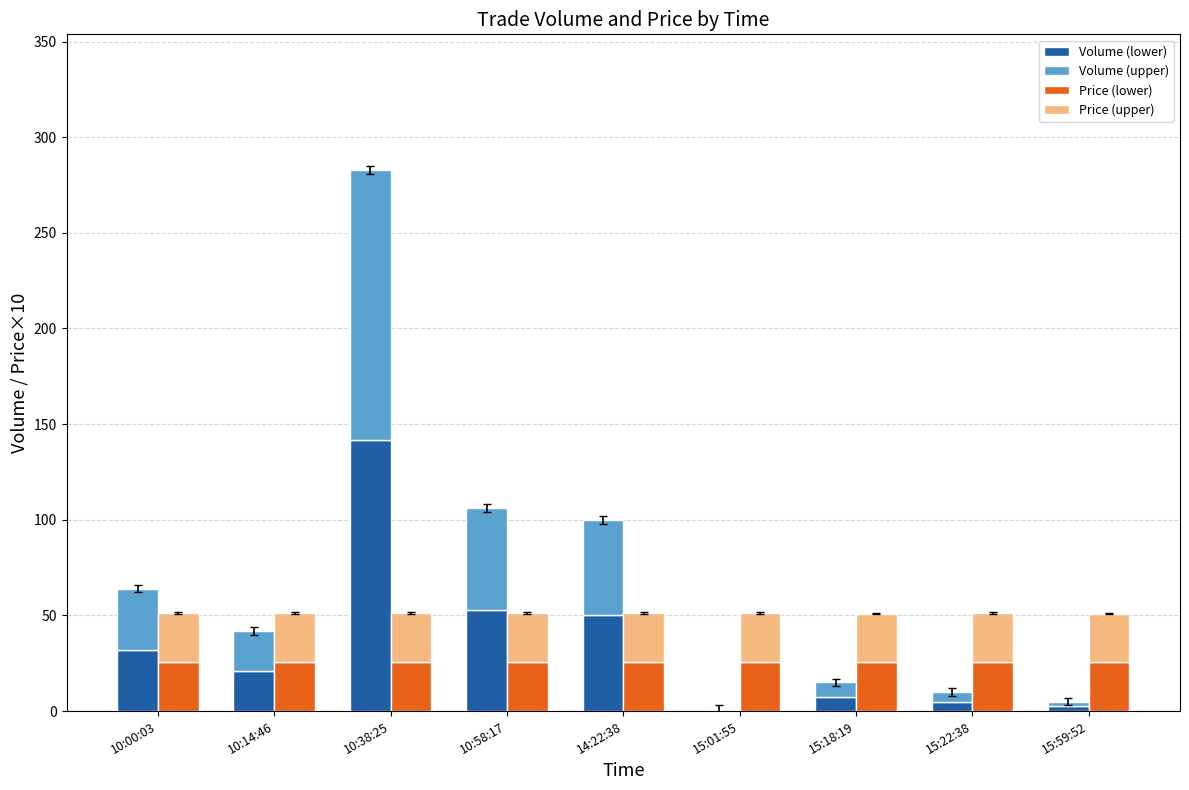

How many categories are shown in the chart?

9